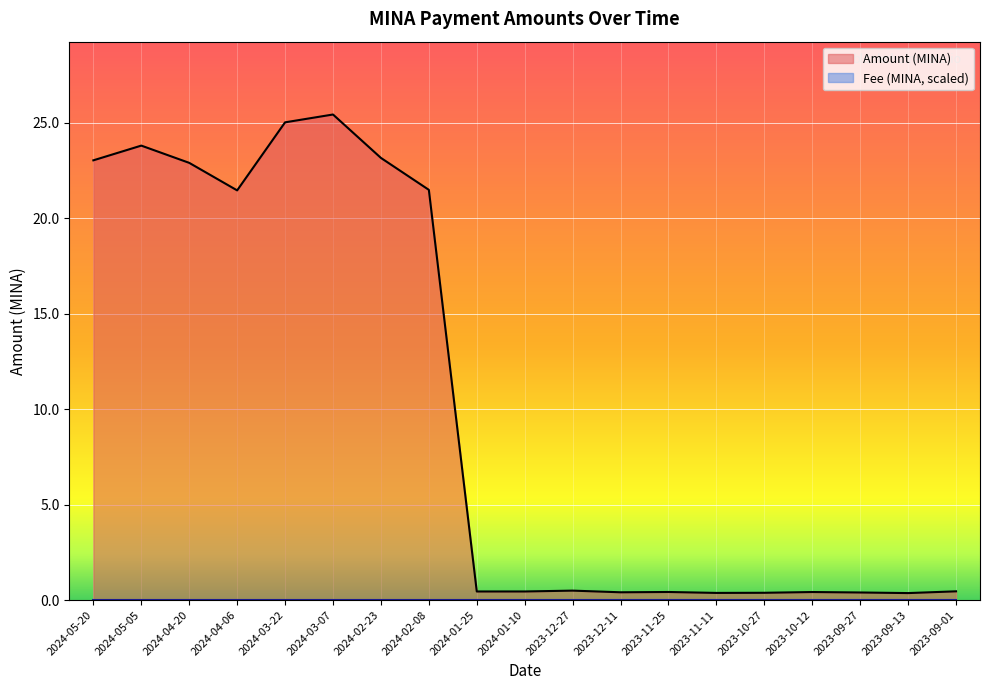

Where is the first local minimum?

2024-04-06